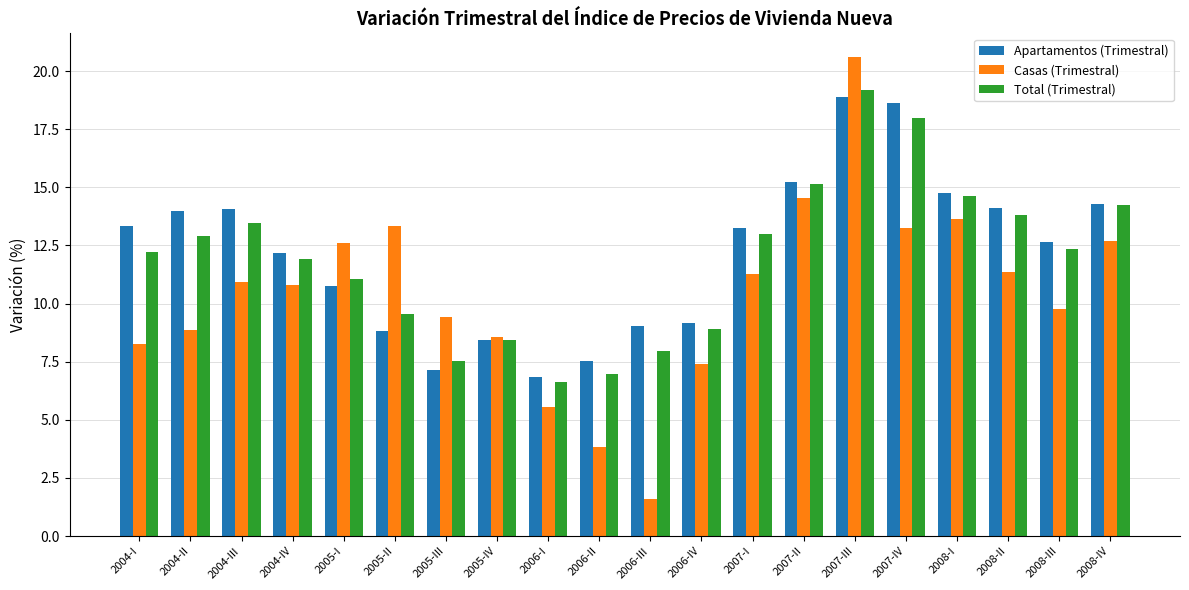

Is it true that Casas (Trimestral) equals 13.3 at 2005-II?

True